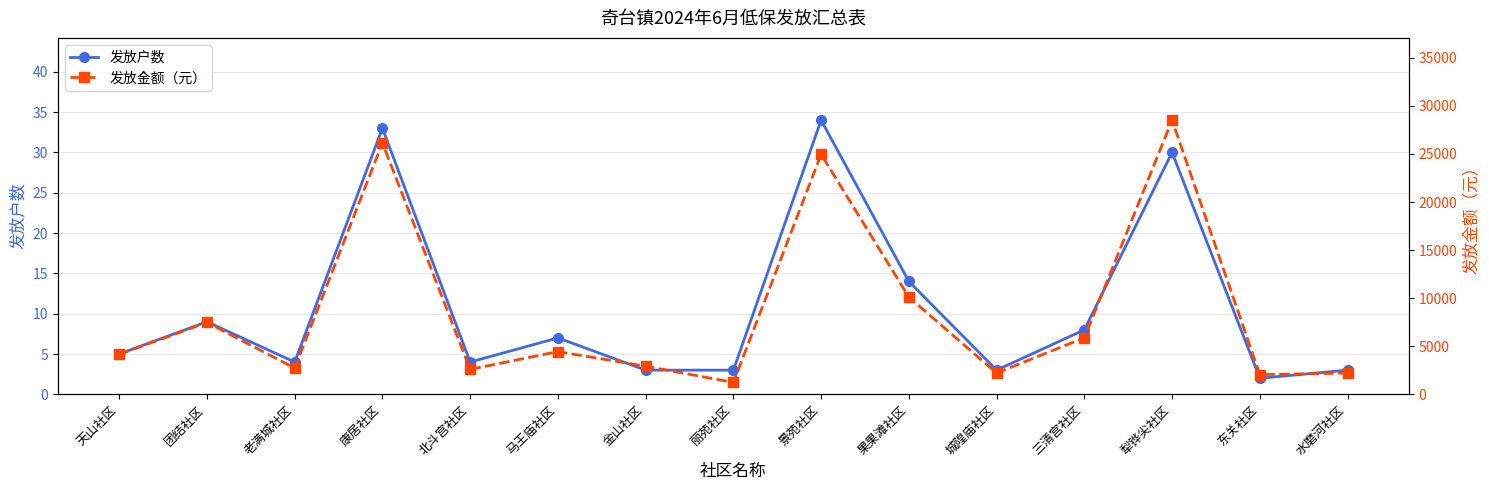

Which series changed the most between 景苑社区 and 东关社区?

发放金额（元）